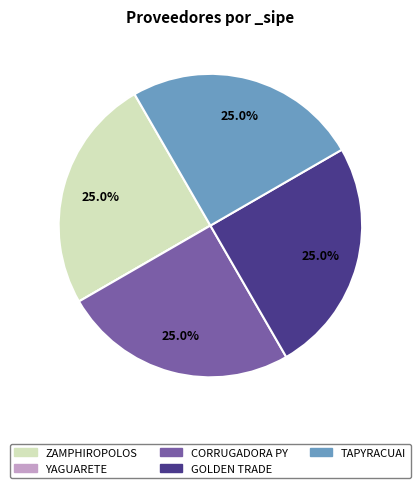

Is there any slice that represents more than half of the pie?

No